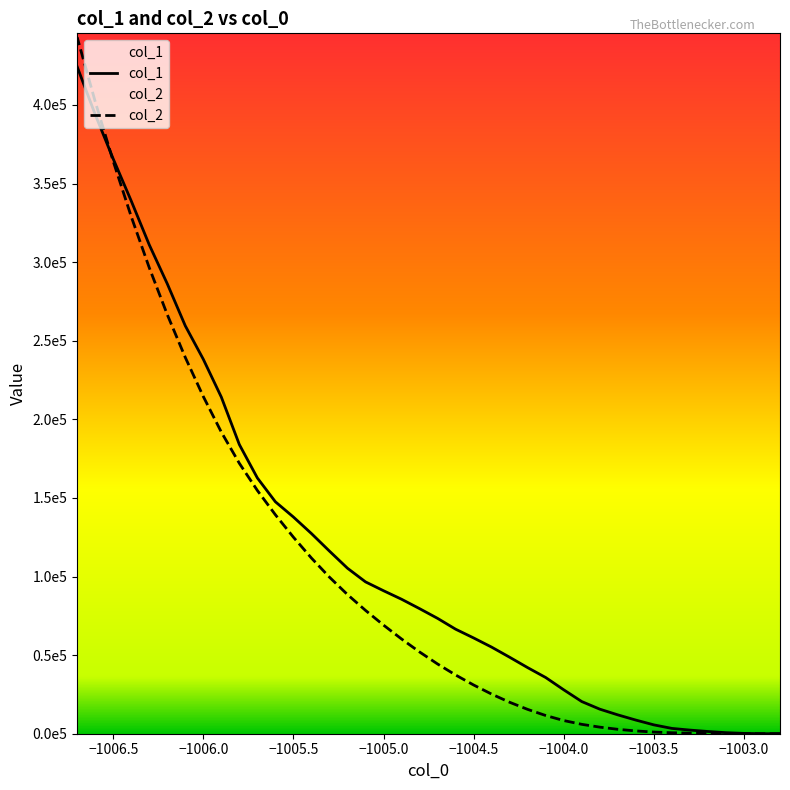

The value of col_2 at 24 is 59091.5. True or false?

False